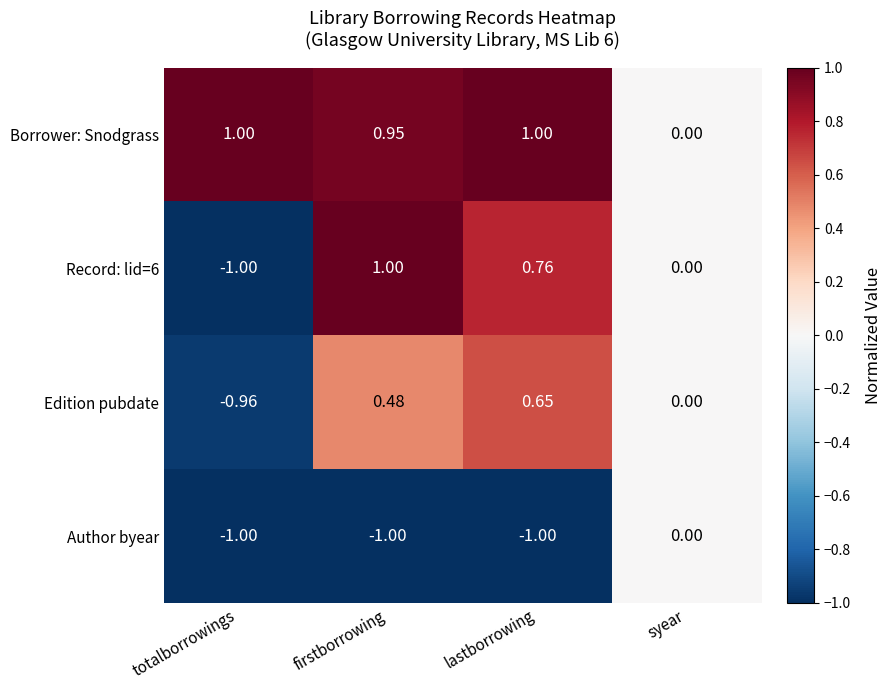

What is the minimum value shown in the chart?

-1.0